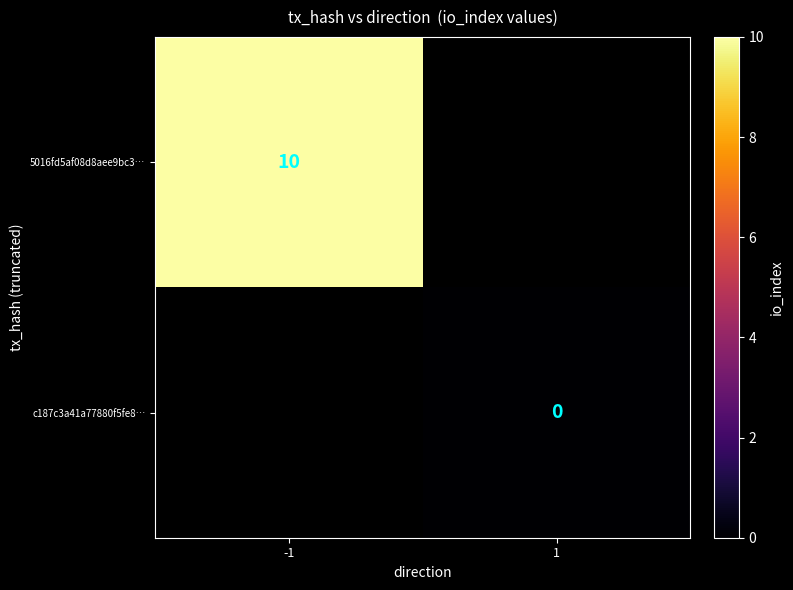

True or false: 5016fd5af08d8aee9bc3… has a value of 10 at -1.

True